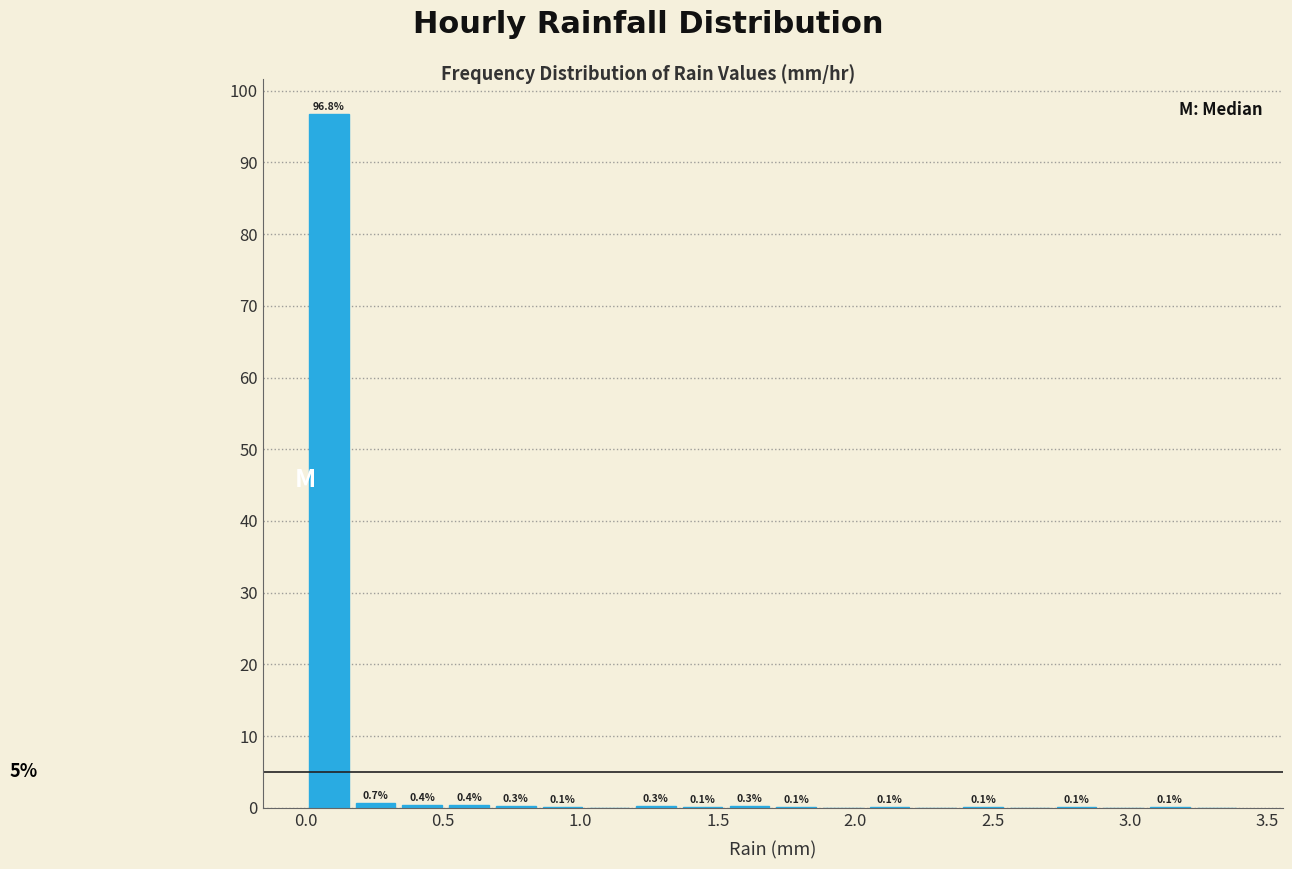

Around what value on the x-axis is the tallest bar? Give the approximate position of its centre, as read against the axis.

0.10